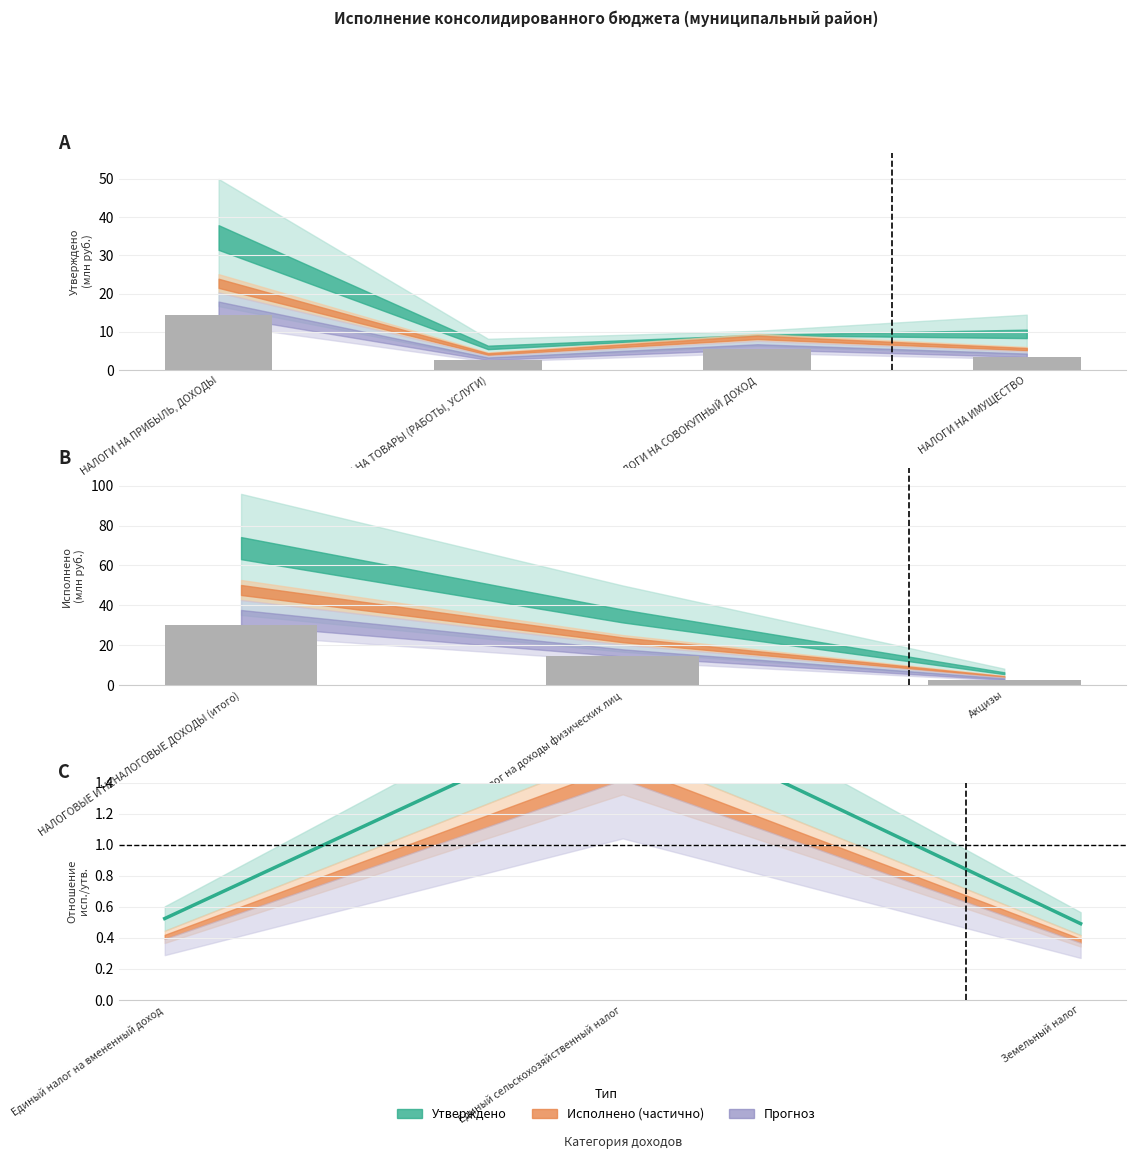

Count the values in the range 0 to 1.

2